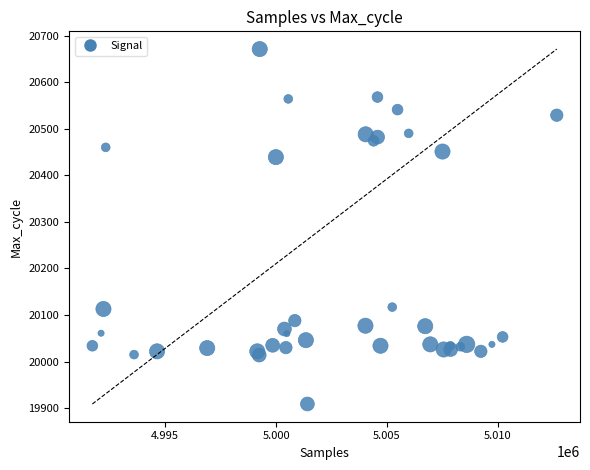

What Y value in the scatter plot is closest to 20290?

20439